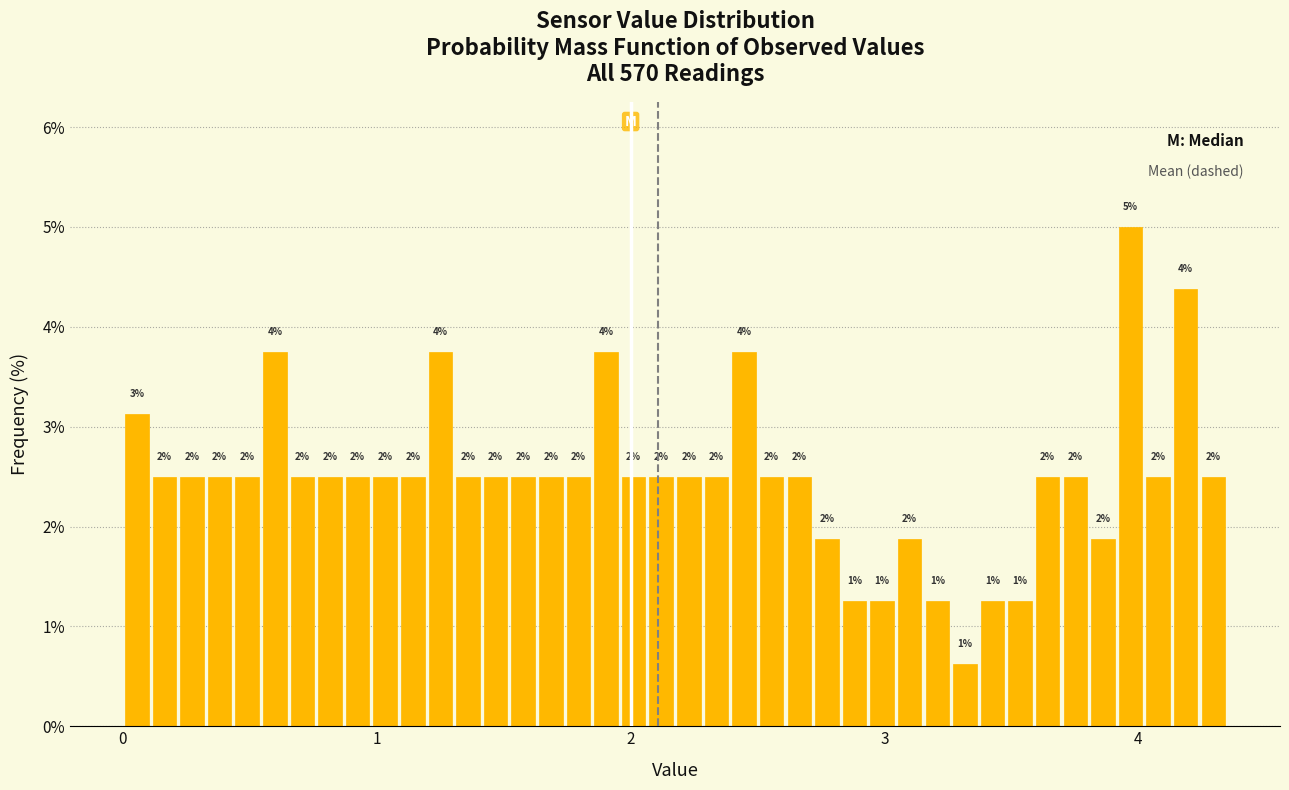

Read against the x-axis, roughly where is the centre of the tallest bar?

4.0